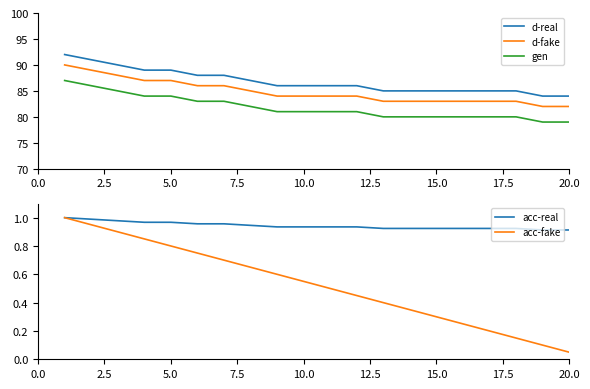

True or false: gen and acc-fake intersect in this chart.

False